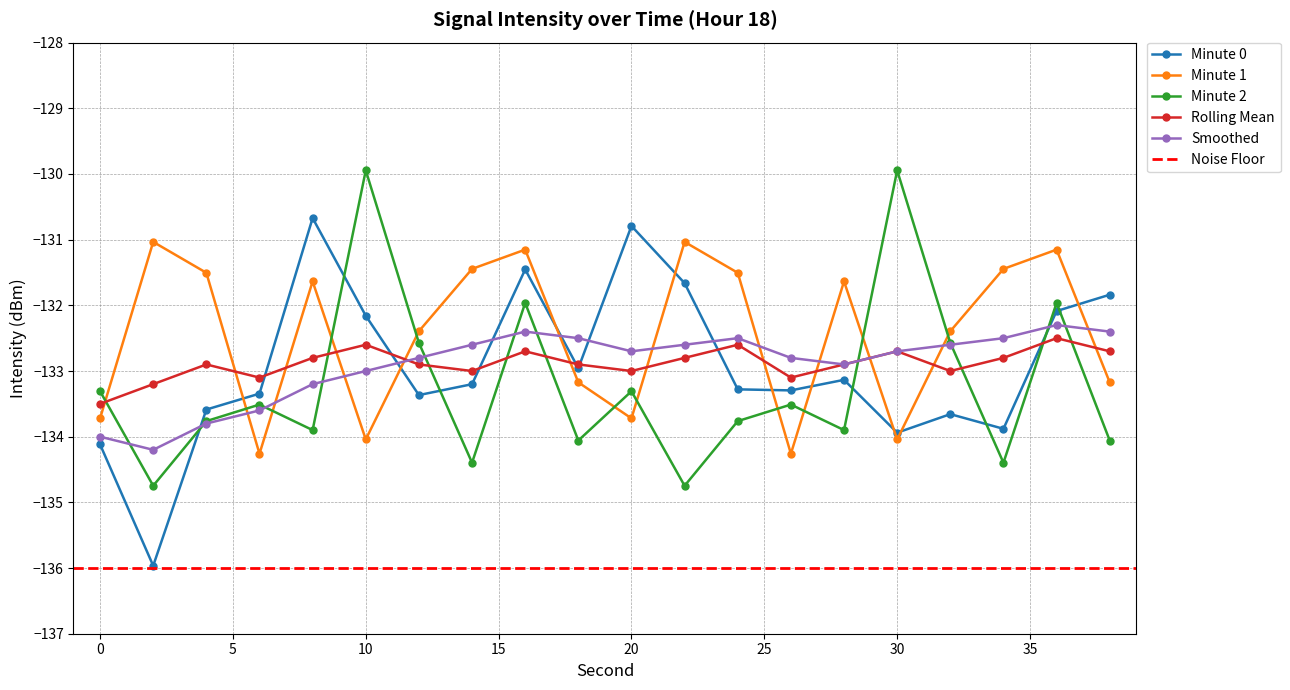

Which has a higher value, 36 or 10?

36